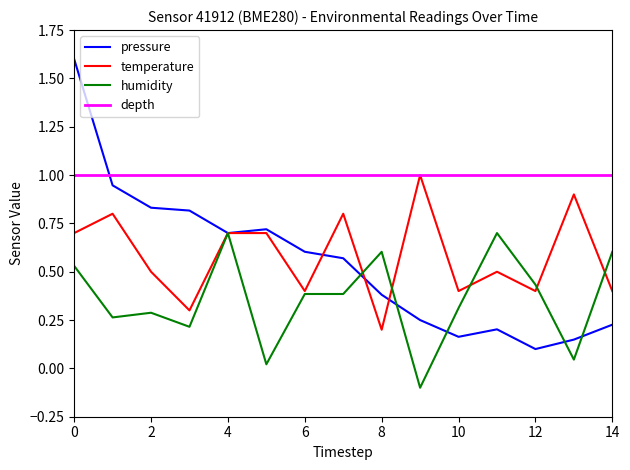

True or false: pressure has a value of 0.8 at 6.

False